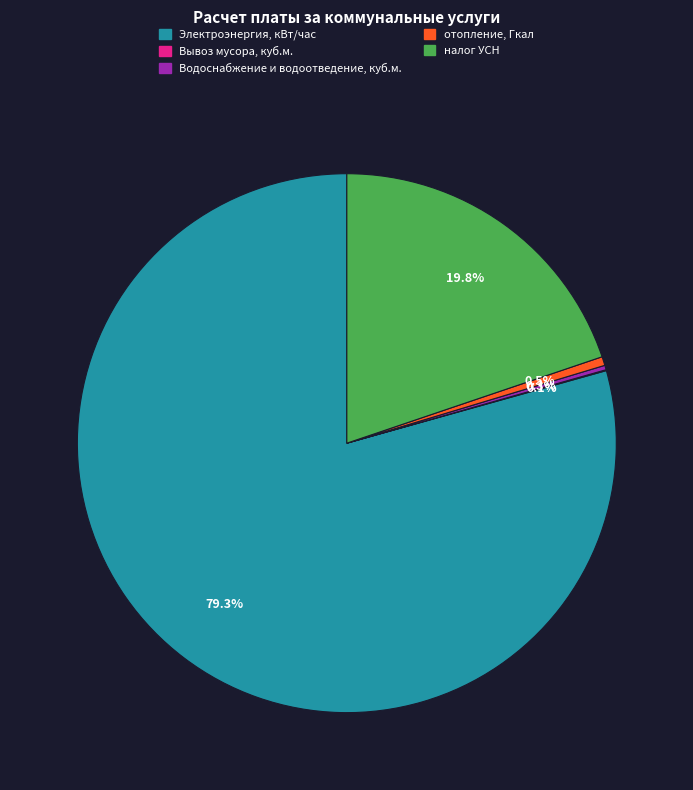

Which category has the biggest portion of the pie?

Электроэнергия, кВт/час